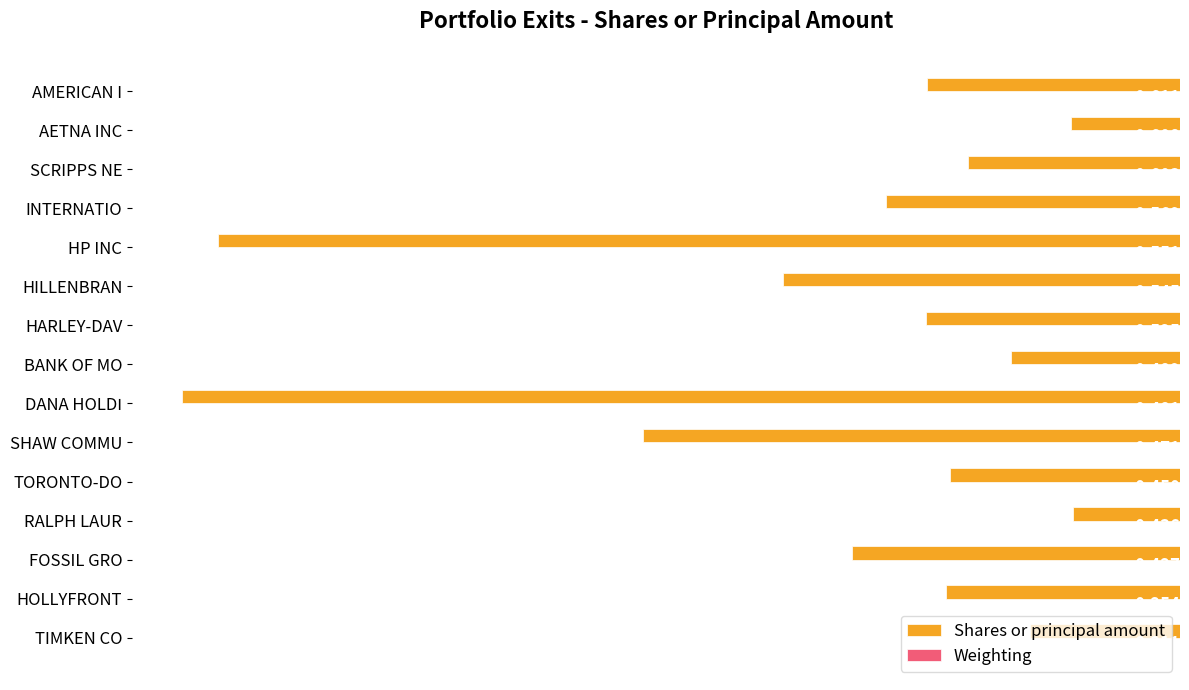

At which label is Shares or principal amount closest to -25013?

SHAW COMMU